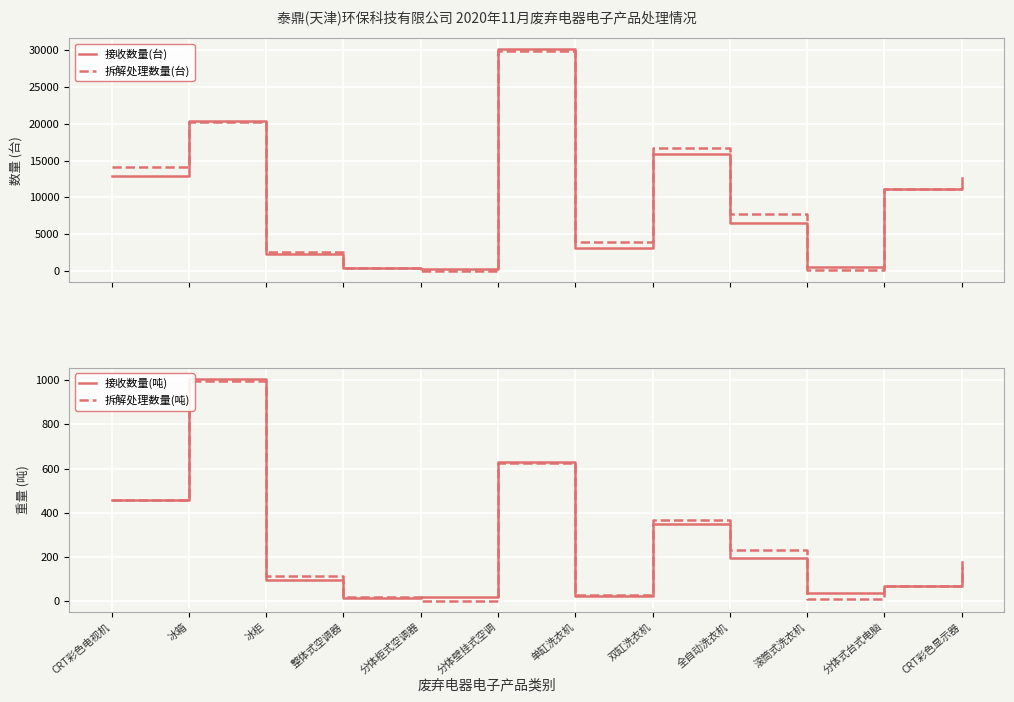

At which category does the chart reach its peak across all series?

分体壁挂式空调